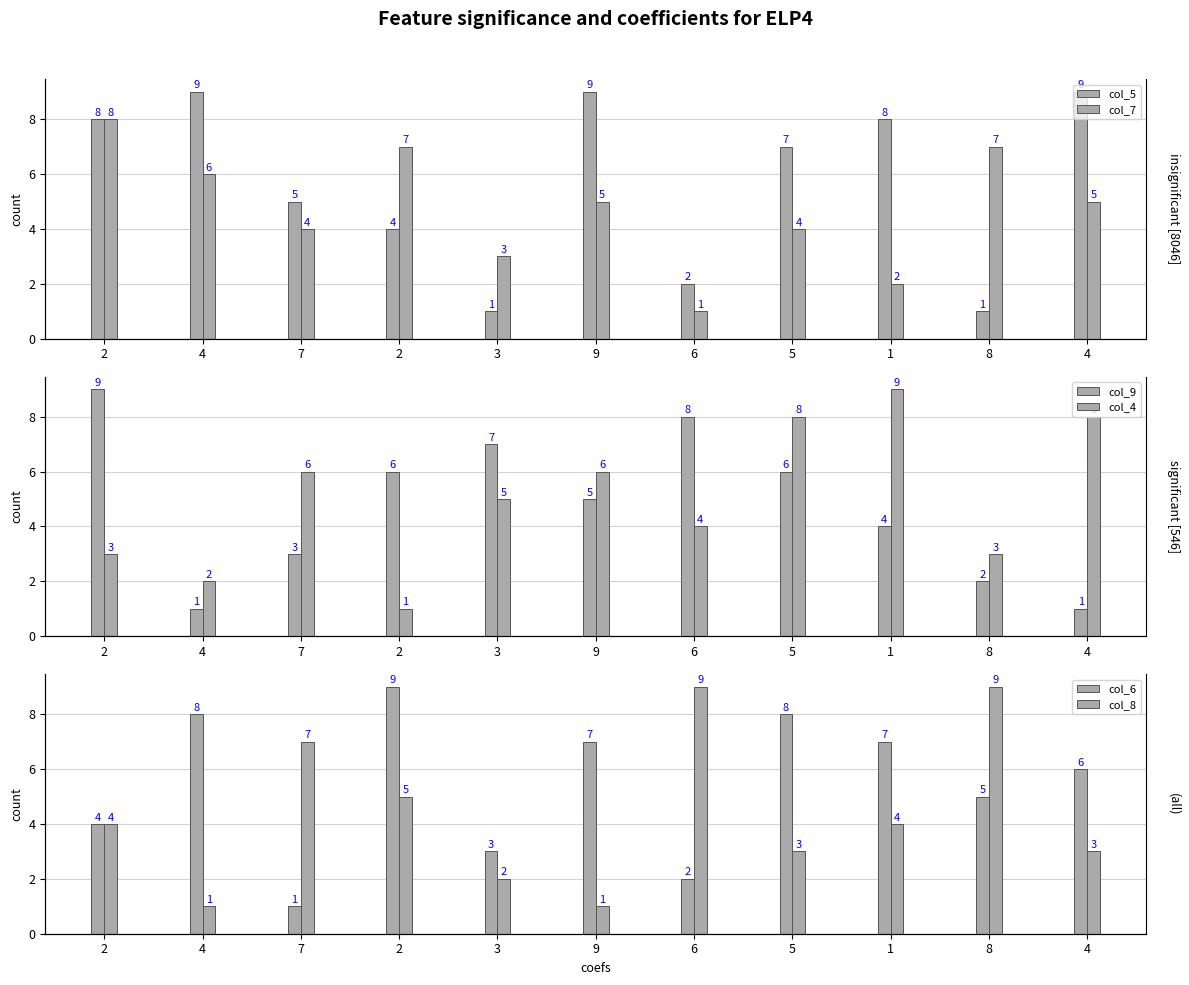

At which label does col_5 first exceed 7?

2